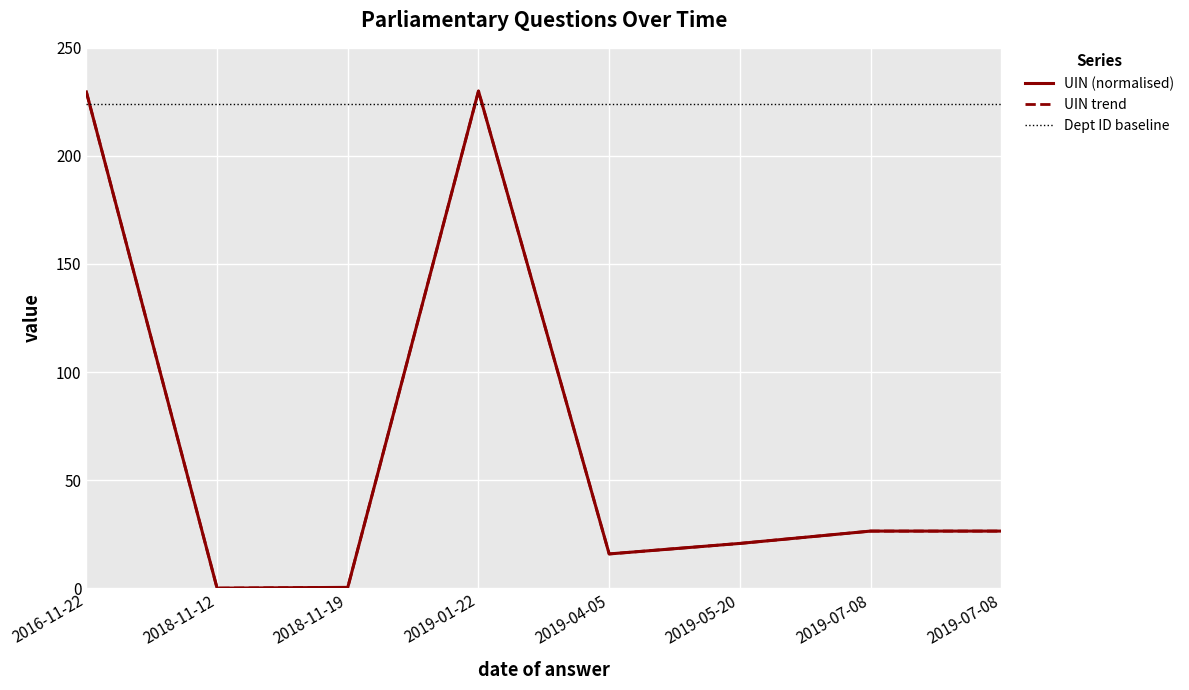

Reading left to right, what are all the values shown in this chart?

229.6	0.0	0.4	230.0	15.8	20.7	26.4	26.4